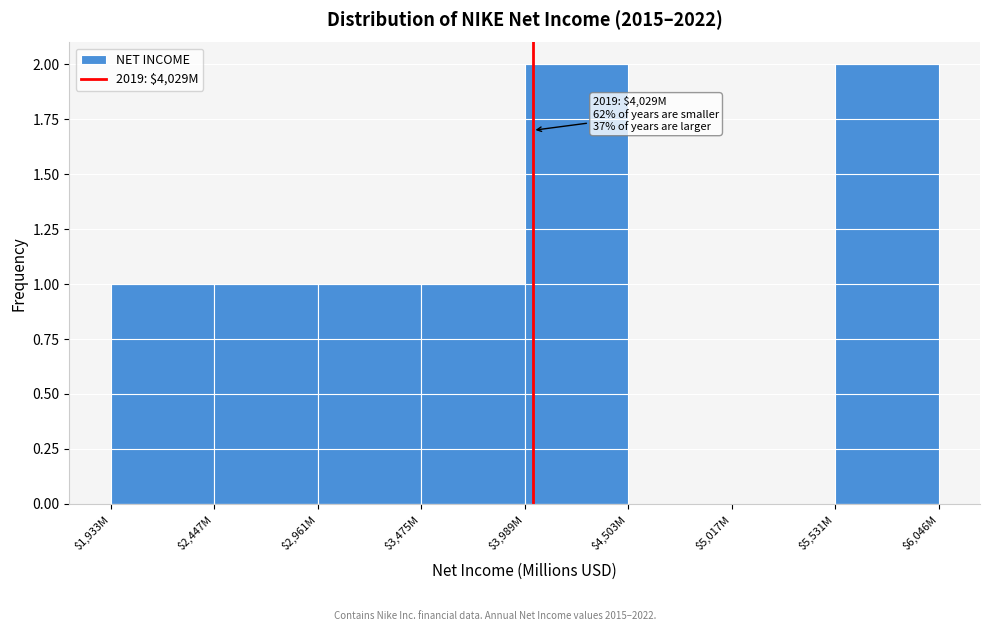

What is the sum of all values?

8